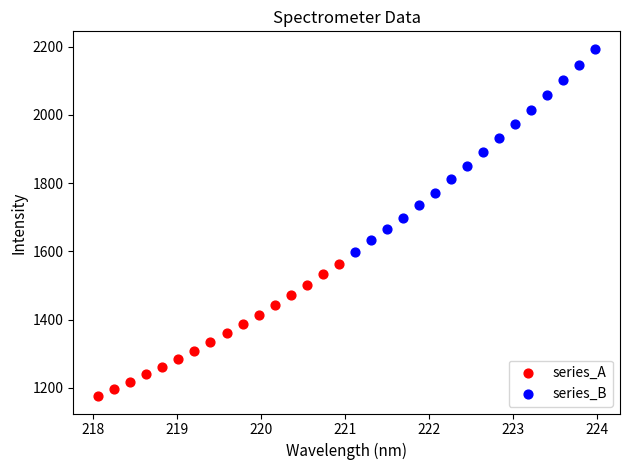

Which series contains the highest Y value?

series_B